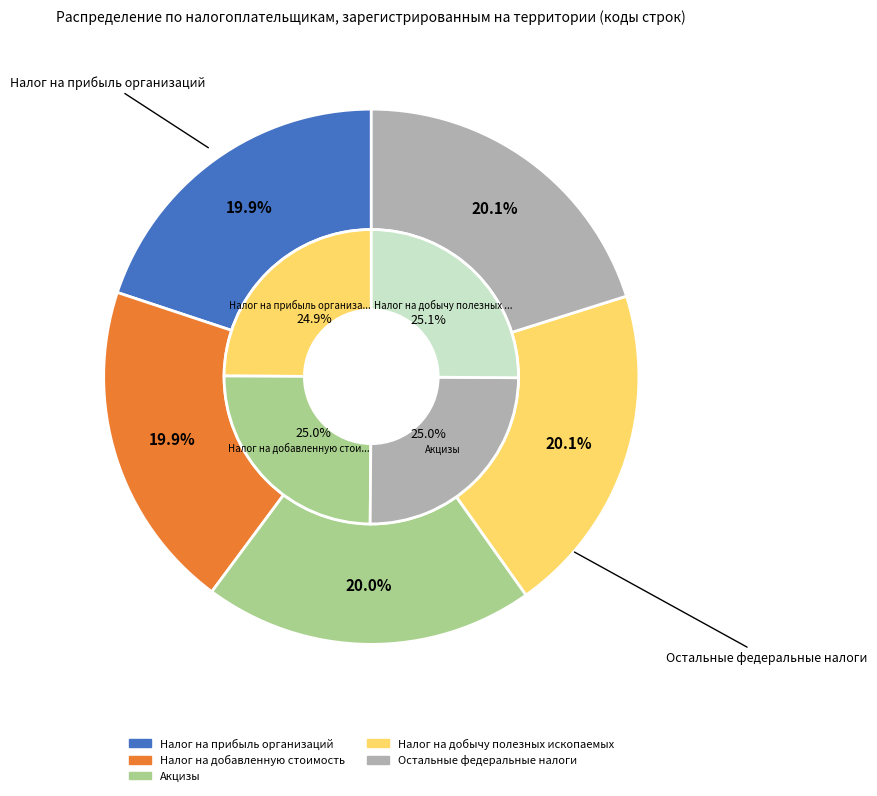

The Акцизы slice represents 29% of the pie. True or false?

False